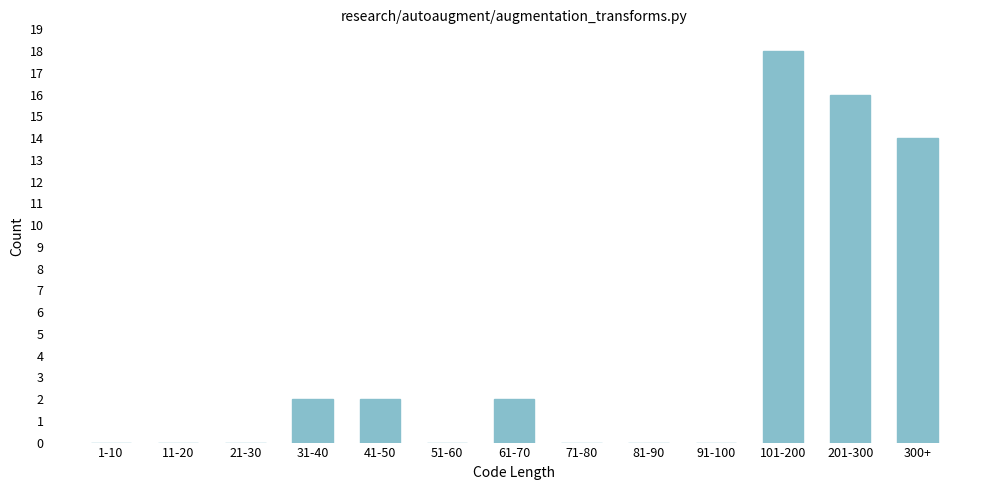

Reading left to right, transcribe all the data shown in this chart.

1-10=0	11-20=0	21-30=0	31-40=2	41-50=2	51-60=0	61-70=2	71-80=0	81-90=0	91-100=0	101-200=18	201-300=16	300+=14